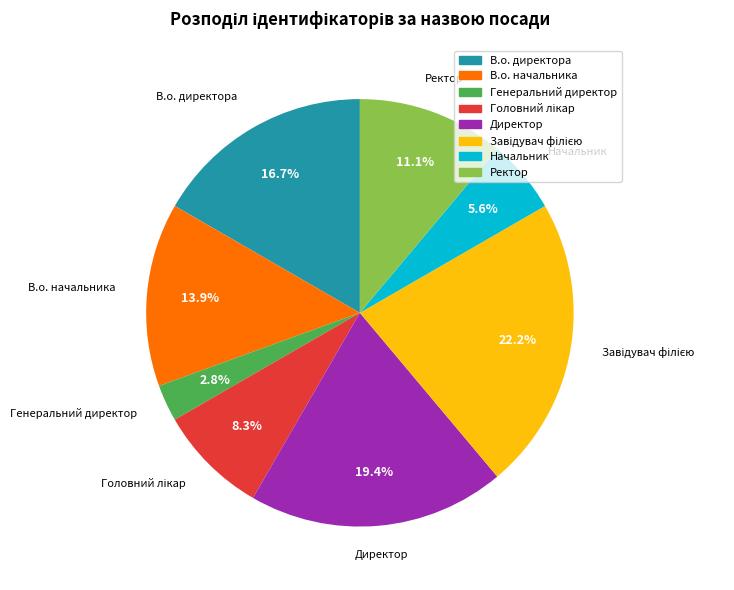

What is the smallest slice in the pie chart?

Генеральний директор